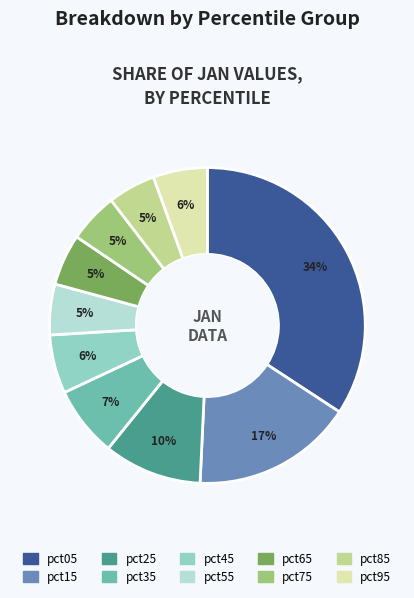

To the nearest percent, what is the average slice percentage?

10%